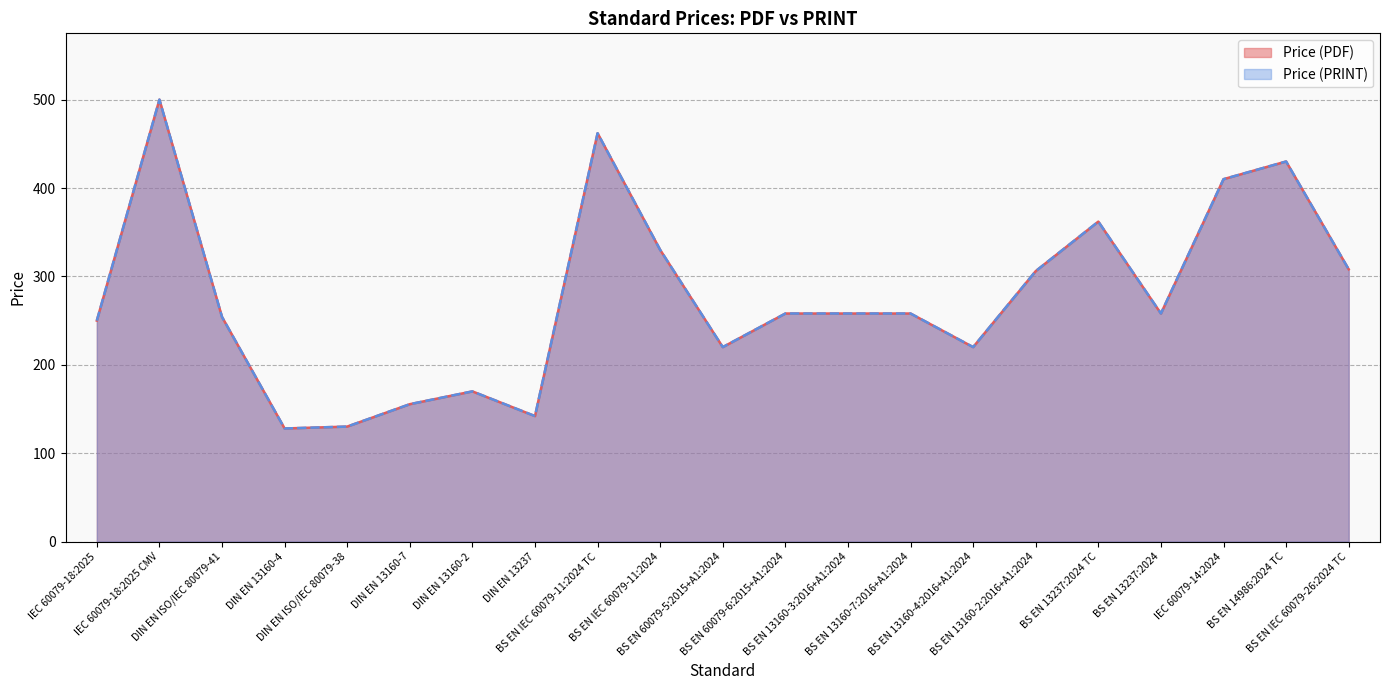

Reading left to right, what are all the values shown in this chart?

Price (PDF): IEC 60079-18:2025=250.0	IEC 60079-18:2025 CMV=500.0	DIN EN ISO/IEC 80079-41=254.1	DIN EN 13160-4=127.9	DIN EN ISO/IEC 80079-38=130.1	DIN EN 13160-7=155.4	DIN EN 13160-2=169.9	DIN EN 13237=142.0	BS EN IEC 60079-11:2024 TC=462.0	BS EN IEC 60079-11:2024=330.0	BS EN 60079-5:2015+A1:2024=220.0	BS EN 60079-6:2015+A1:2024=258.0	BS EN 13160-3:2016+A1:2024=258.0	BS EN 13160-7:2016+A1:2024=258.0	BS EN 13160-4:2016+A1:2024=220.0	BS EN 13160-2:2016+A1:2024=306.0	BS EN 13237:2024 TC=362.0	BS EN 13237:2024=258.0	IEC 60079-14:2024=410.0	BS EN 14986:2024 TC=430.0	BS EN IEC 60079-26:2024 TC=308.0
Price (PRINT): IEC 60079-18:2025=250.0	IEC 60079-18:2025 CMV=500.0	DIN EN ISO/IEC 80079-41=254.1	DIN EN 13160-4=127.9	DIN EN ISO/IEC 80079-38=130.1	DIN EN 13160-7=155.4	DIN EN 13160-2=169.9	DIN EN 13237=142.0	BS EN IEC 60079-11:2024 TC=462.0	BS EN IEC 60079-11:2024=330.0	BS EN 60079-5:2015+A1:2024=220.0	BS EN 60079-6:2015+A1:2024=258.0	BS EN 13160-3:2016+A1:2024=258.0	BS EN 13160-7:2016+A1:2024=258.0	BS EN 13160-4:2016+A1:2024=220.0	BS EN 13160-2:2016+A1:2024=306.0	BS EN 13237:2024 TC=362.0	BS EN 13237:2024=258.0	IEC 60079-14:2024=410.0	BS EN 14986:2024 TC=430.0	BS EN IEC 60079-26:2024 TC=308.0